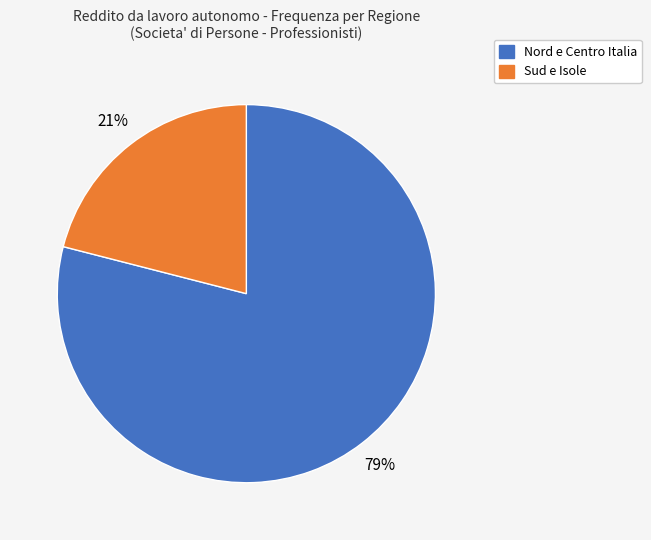

Is there a majority slice in this chart?

Yes